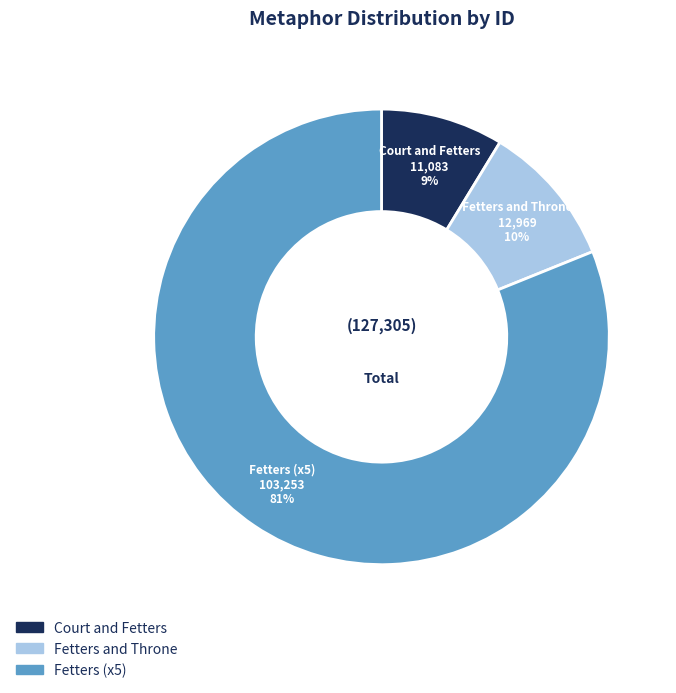

Count the number of slices in the pie.

3